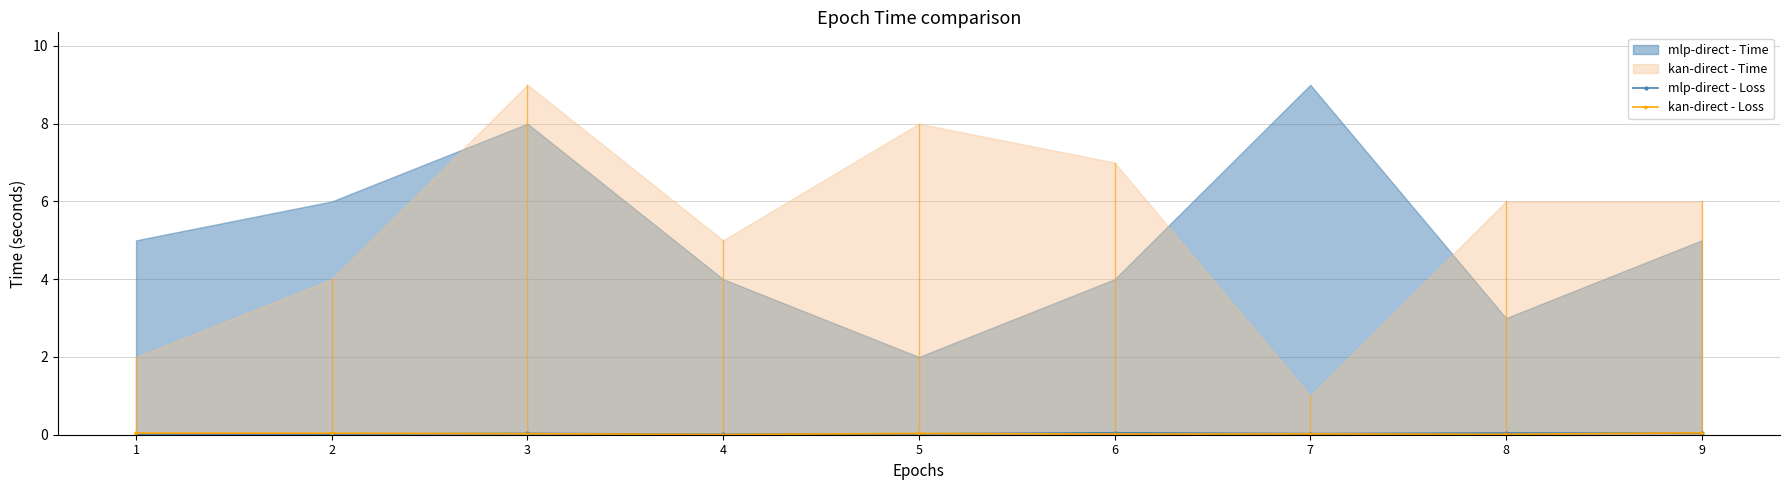

At which category does the chart reach its peak across all series?

6